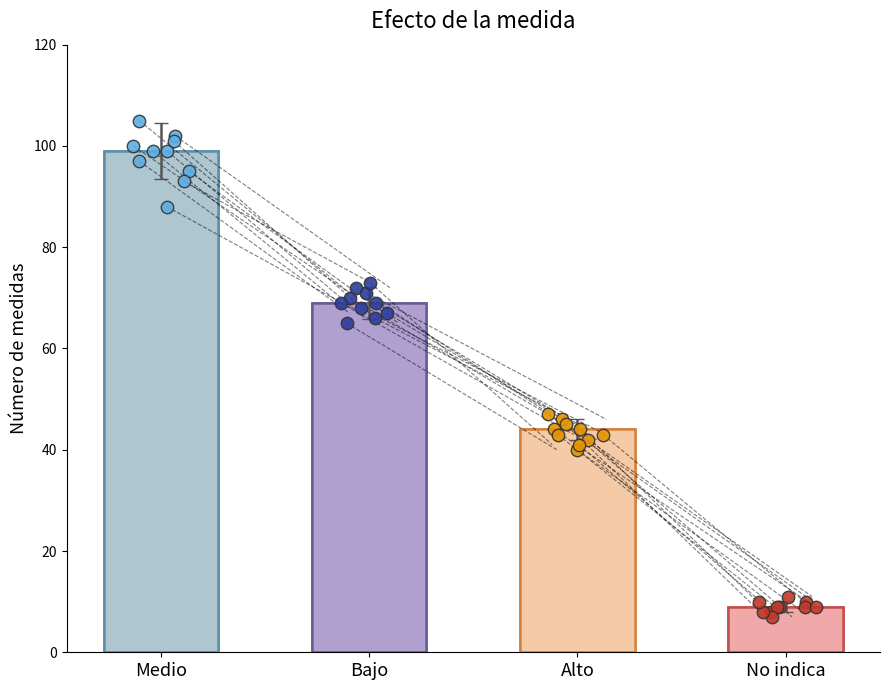

Between Bajo and No indica, which is larger?

Bajo